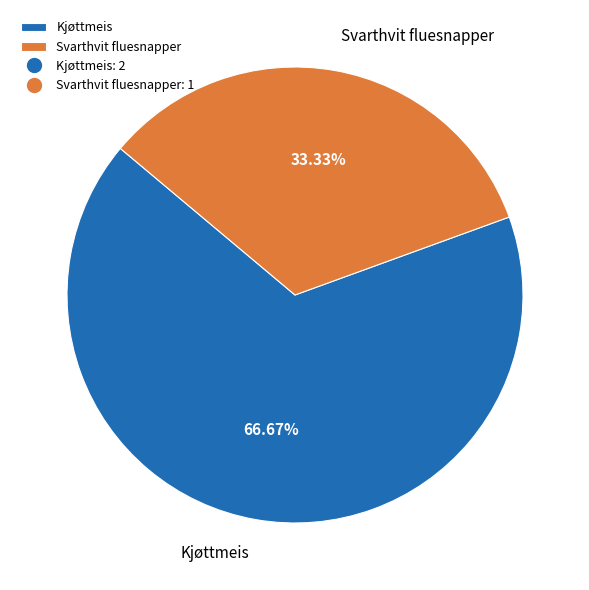

To the nearest percent, what portion does Svarthvit fluesnapper represent?

33%